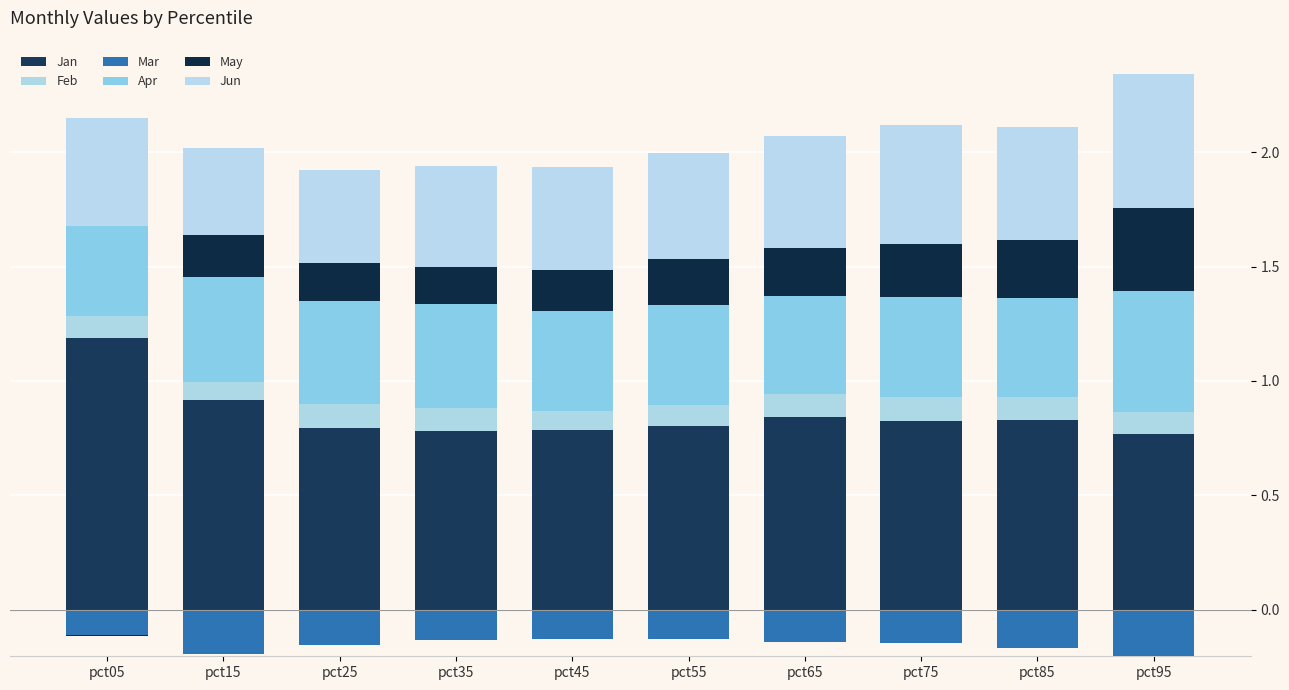

At which category is the sum across all series the highest?

pct95